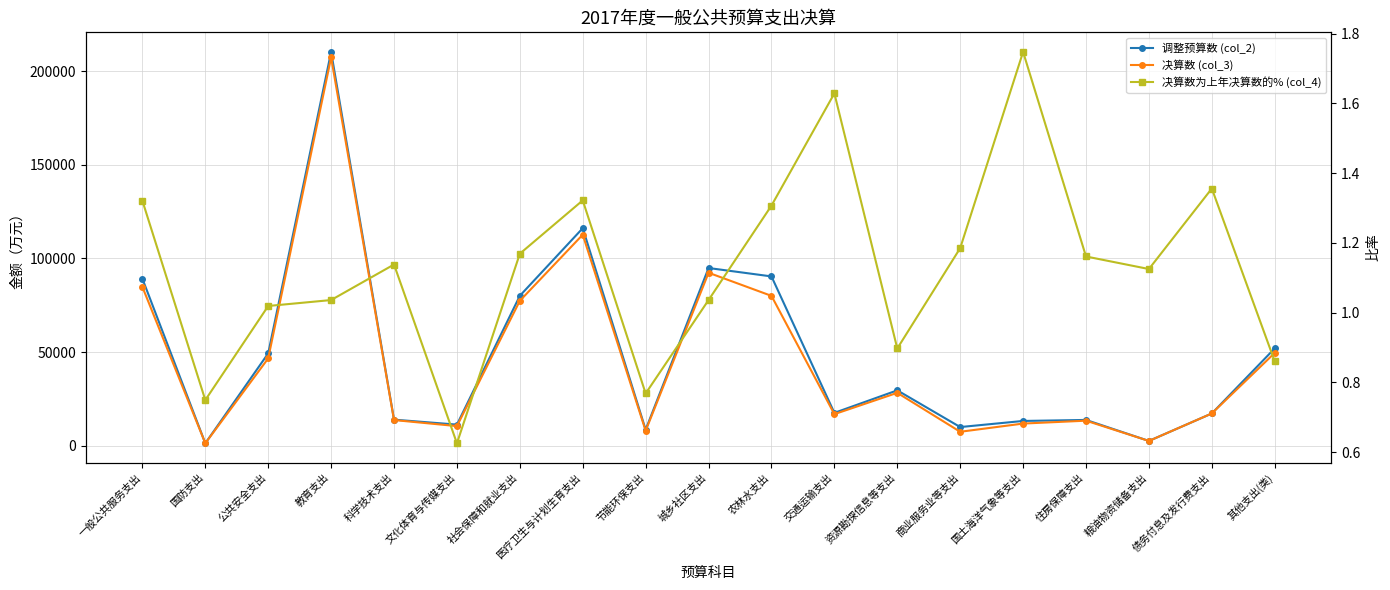

What are all the series names shown in the legend?

调整预算数 (col_2), 决算数 (col_3), 决算数为上年决算数的% (col_4)